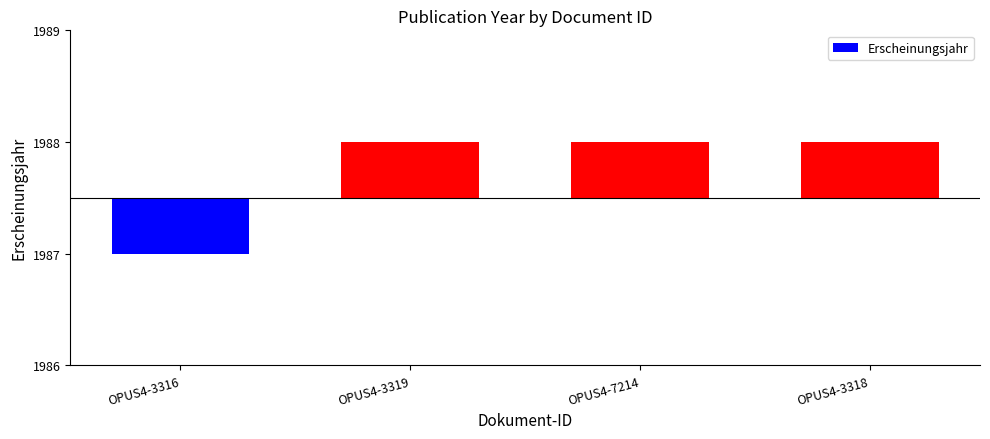

Which label corresponds to the largest value in the chart?

OPUS4-3319